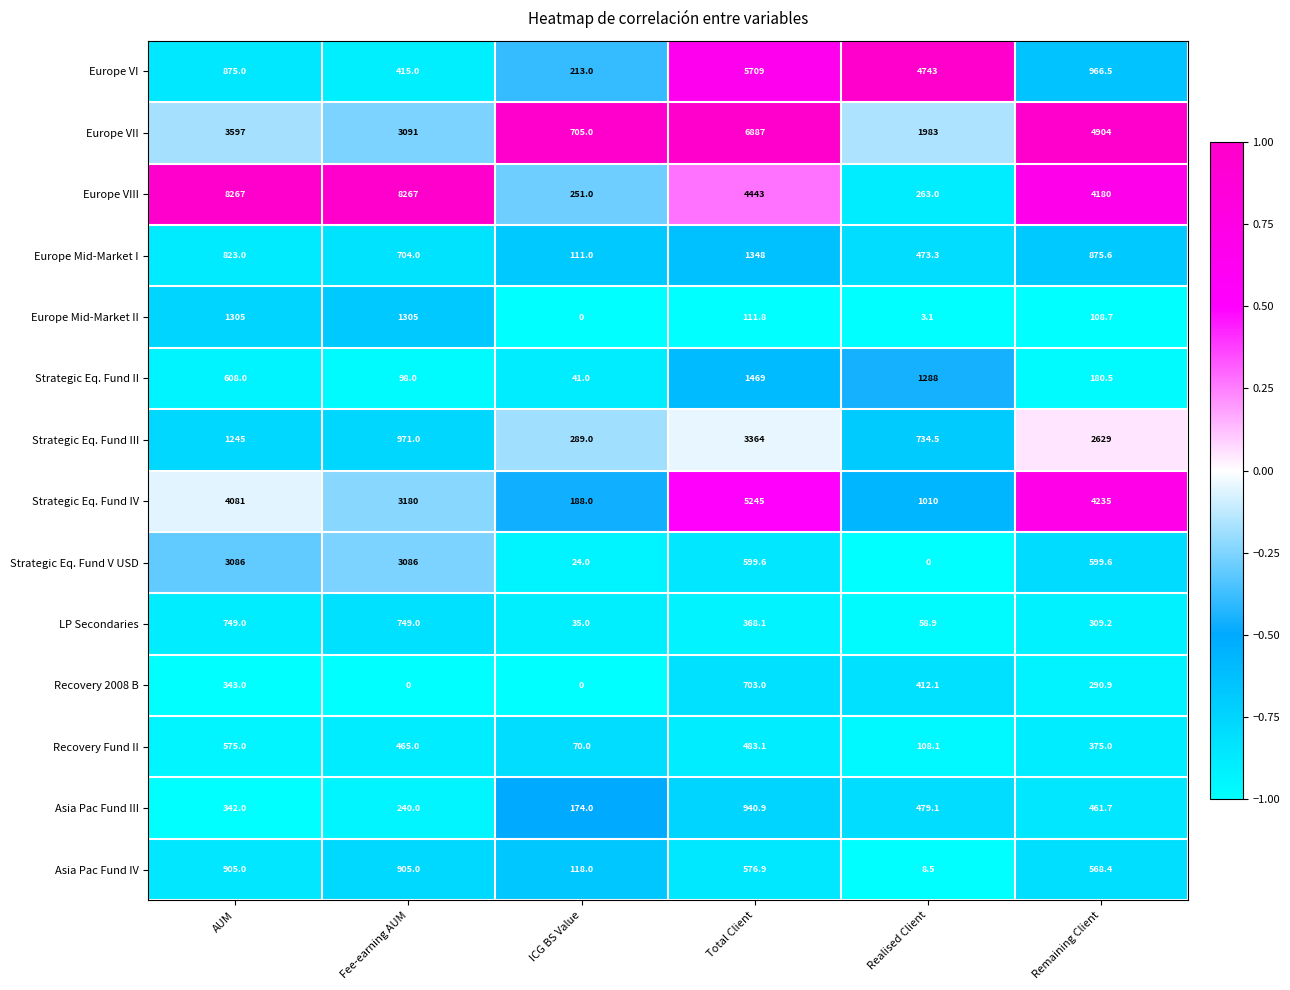

What is the sum of the LP Secondaries values at Total Client and Remaining Client?

677.3